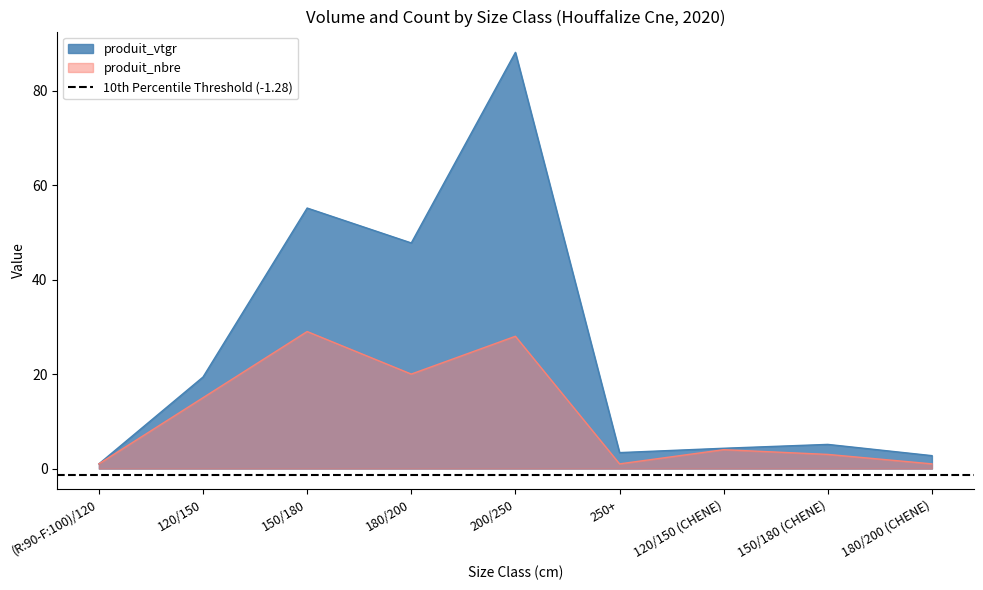

List the series in order of their overall mean, lowest first.

produit_nbre, produit_vtgr